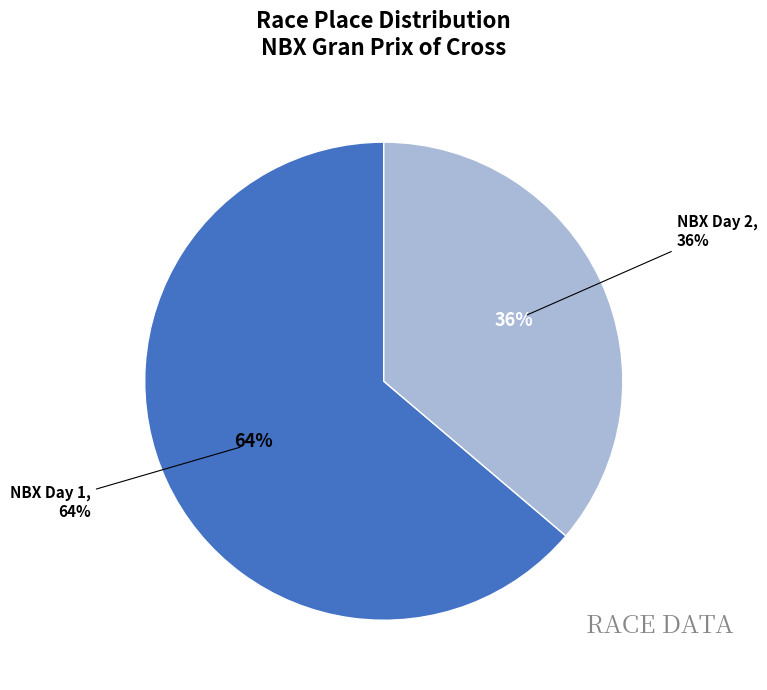

True or false: NBX Gran Prix of Cross Day 2 accounts for 36% of the total.

True